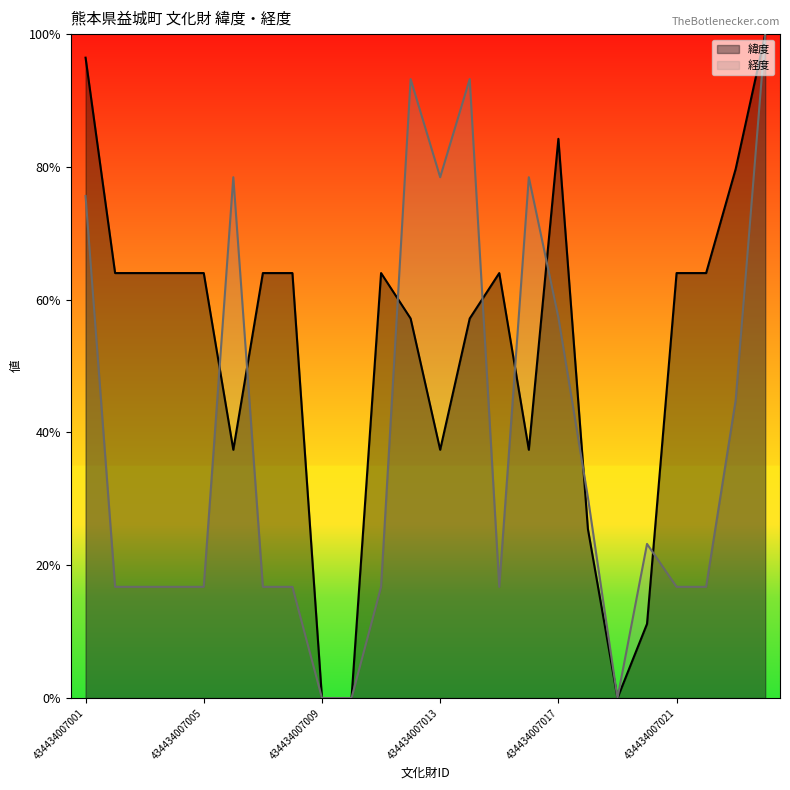

The value of 経度 at 434434007007 is 0.1. True or false?

False